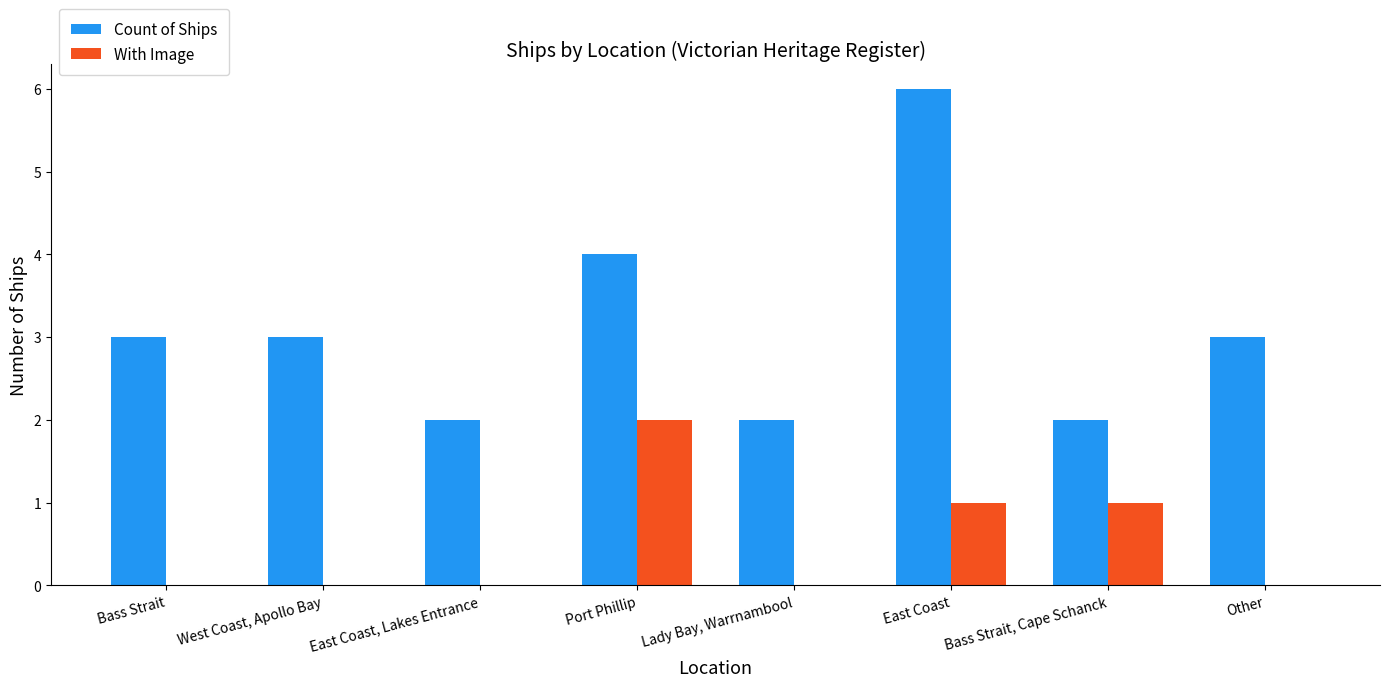

Is the value of With Image at Lady Bay, Warrnambool greater than the value of Count of Ships at East Coast, Lakes Entrance?

No